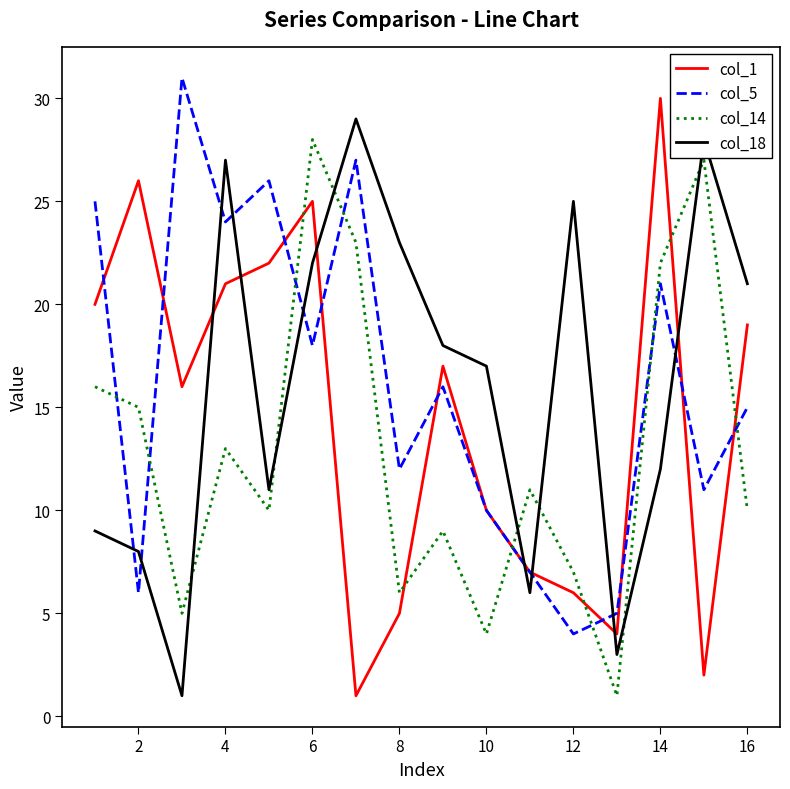

True or false: col_1 and col_14 cross at least once.

True